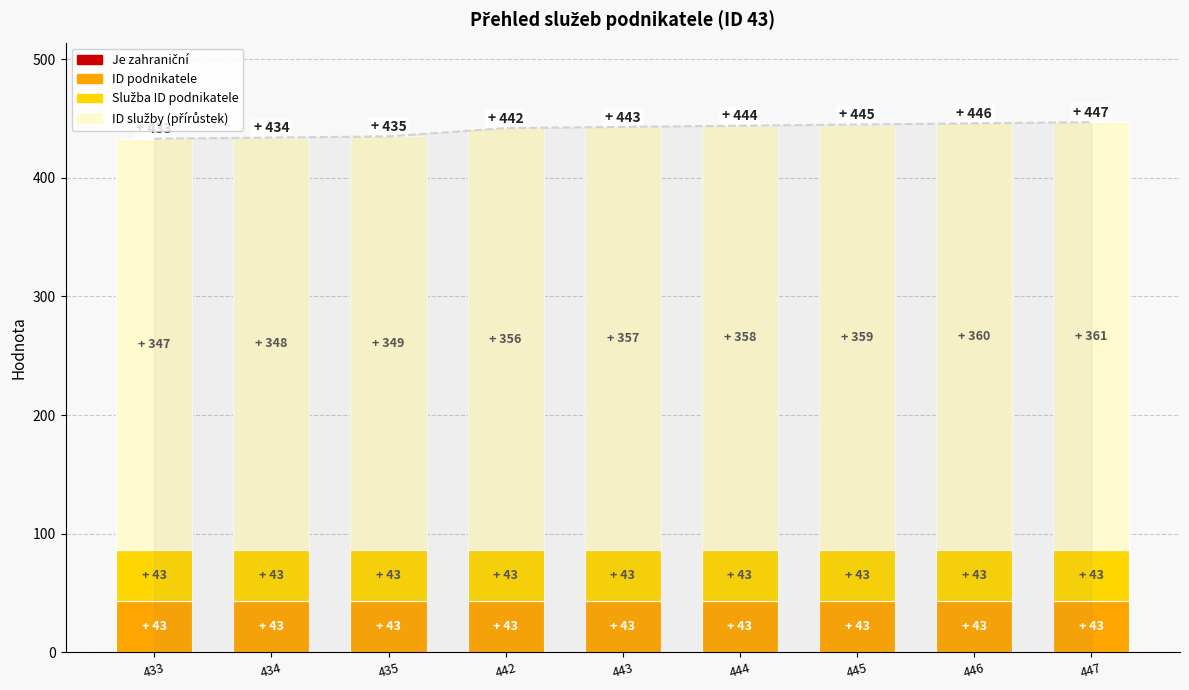

How many values in the ID služby (přírůstek) series exceed 357?

4